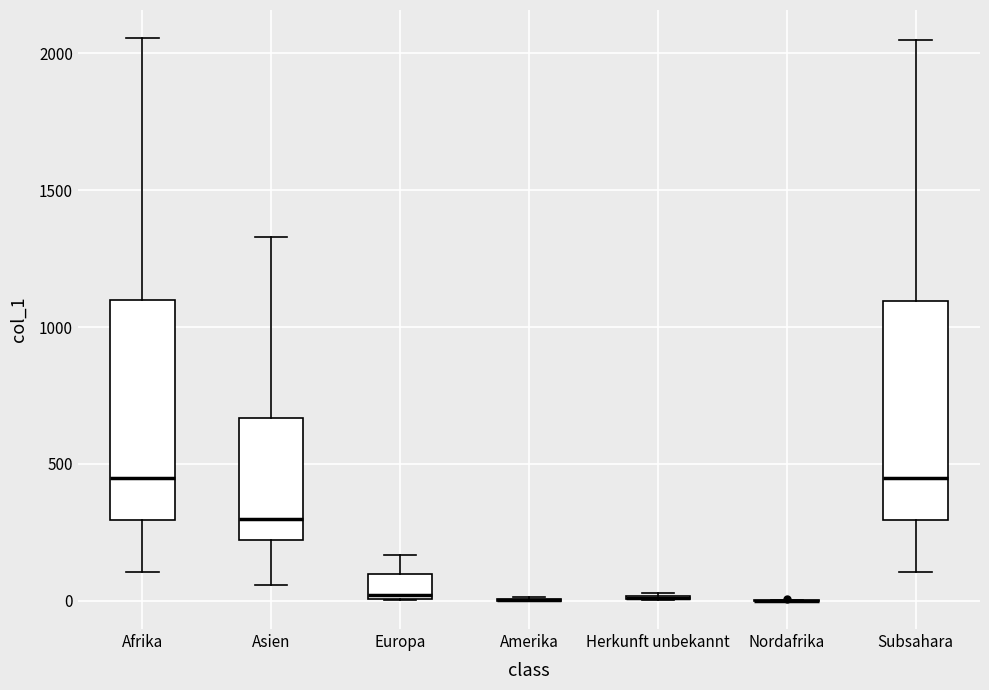

Reading left to right, transcribe this box plot: for each box, give where its median line is, the range the box spans, and where its two whiskers end, as read against the y-axis. The values are not printed on the chart, so give them approximately, as read against the axis.

Afrika: median 450, box 300 to 1100, whiskers 100 to 2050
Asien: median 300, box 200 to 650, whiskers 50 to 1350
Europa: median 0 (just above the box's lower edge), box 0 to 100, whiskers 0 to 150
Amerika: box collapsed to a line at 0, whiskers 0 to 0
Herkunft unbekannt: box collapsed to a line at 0, whiskers 0 to 50
Nordafrika: box collapsed to a line at 0, whiskers 0 to 0
Subsahara: median 450, box 300 to 1100, whiskers 100 to 2050